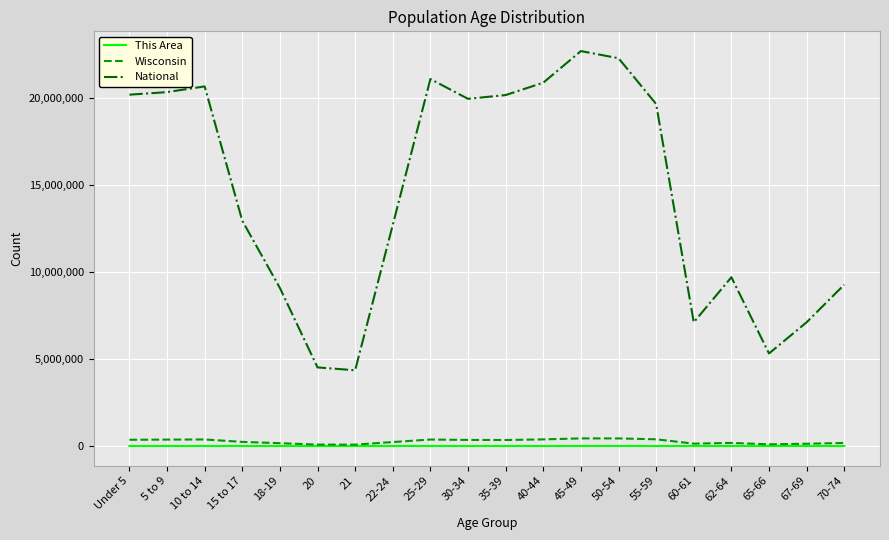

True or false: National and Wisconsin cross at least once.

False